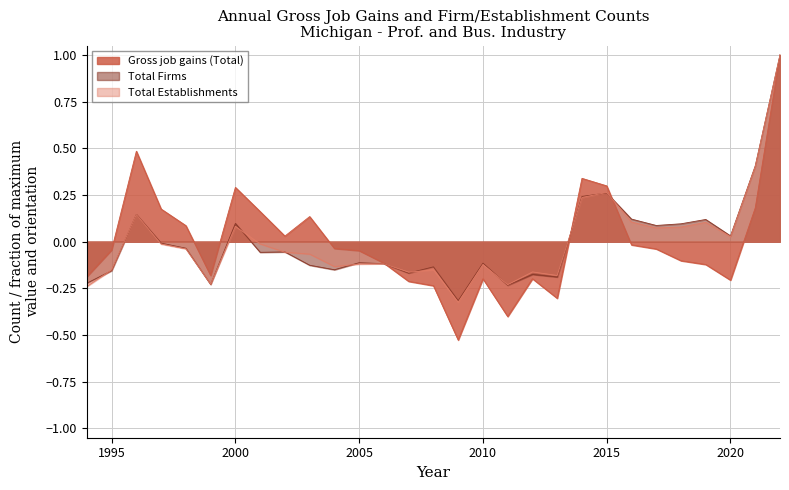

How many negative values does the Total Firms series have?

18